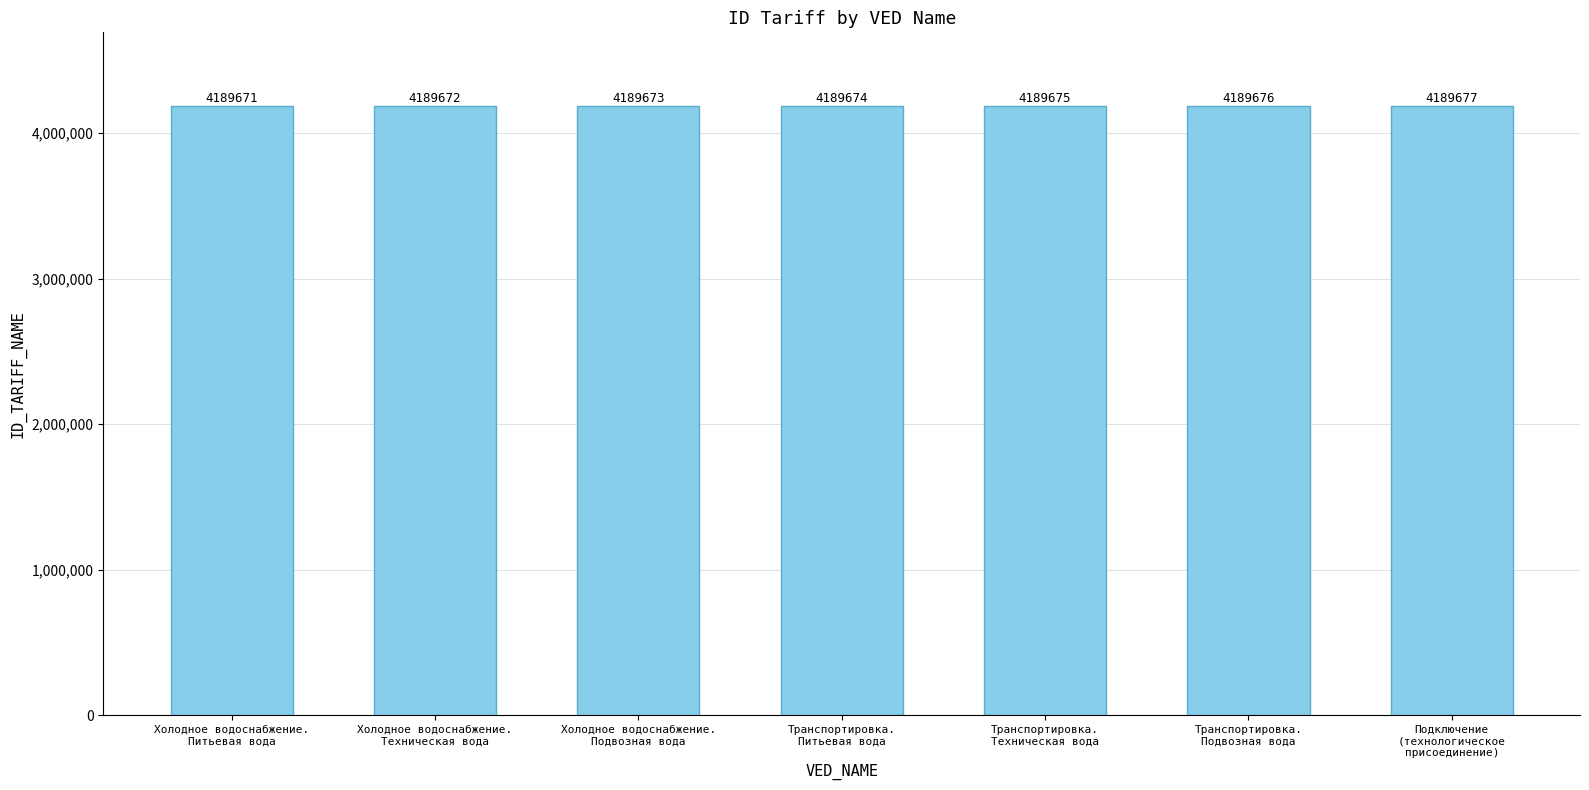

What is the change in value from Холодное водоснабжение.
Питьевая вода to Холодное водоснабжение.
Подвозная вода?

+2